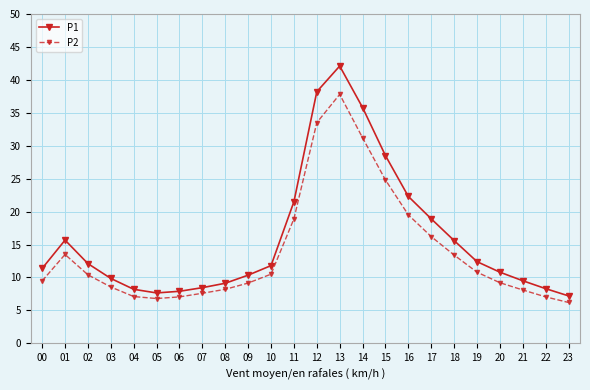

How many interior local peaks does the P1 series have?

2